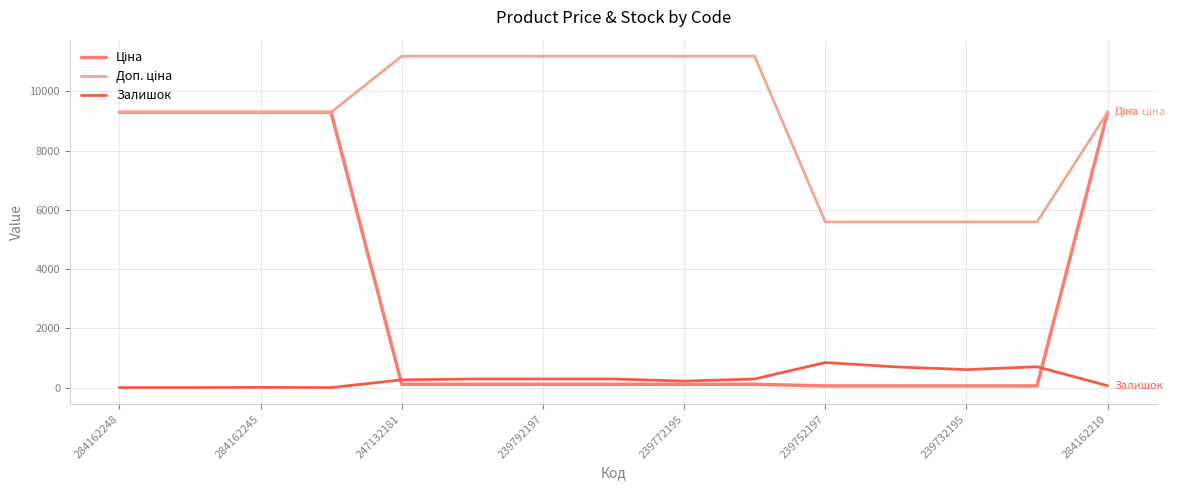

What is the maximum value shown in the chart?

11182.0